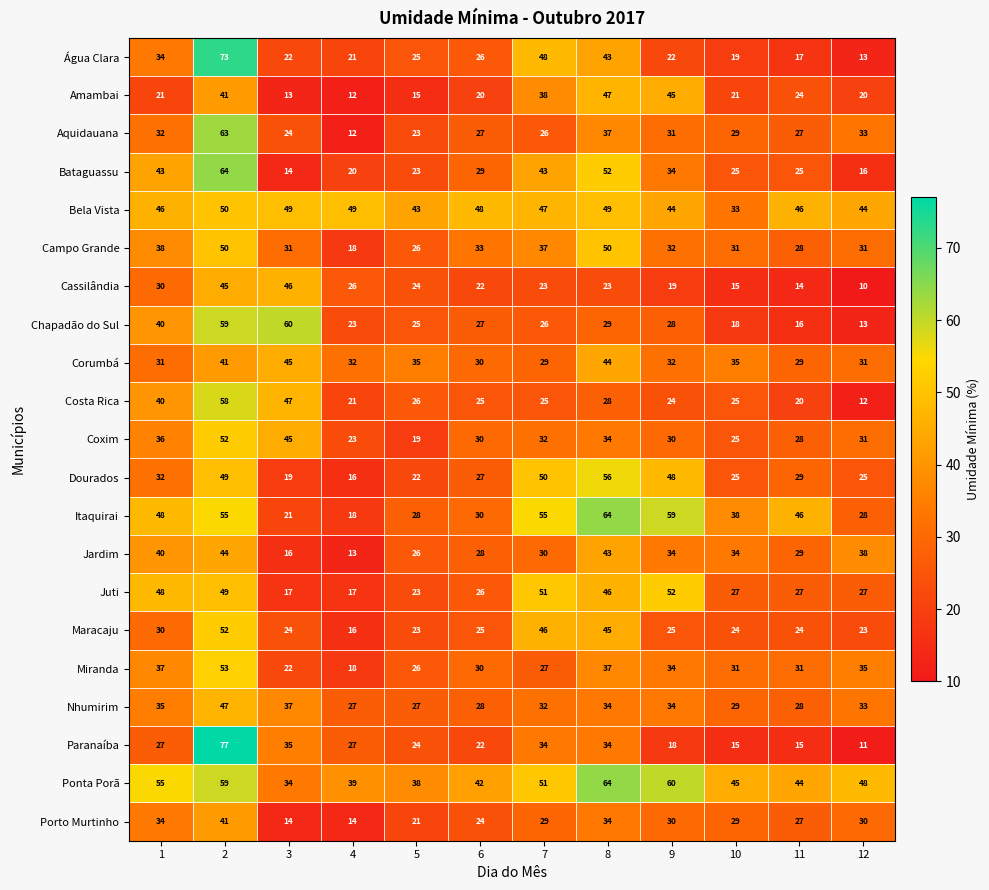

What value does the Paranaíba series have at 7, to the nearest 5?

35